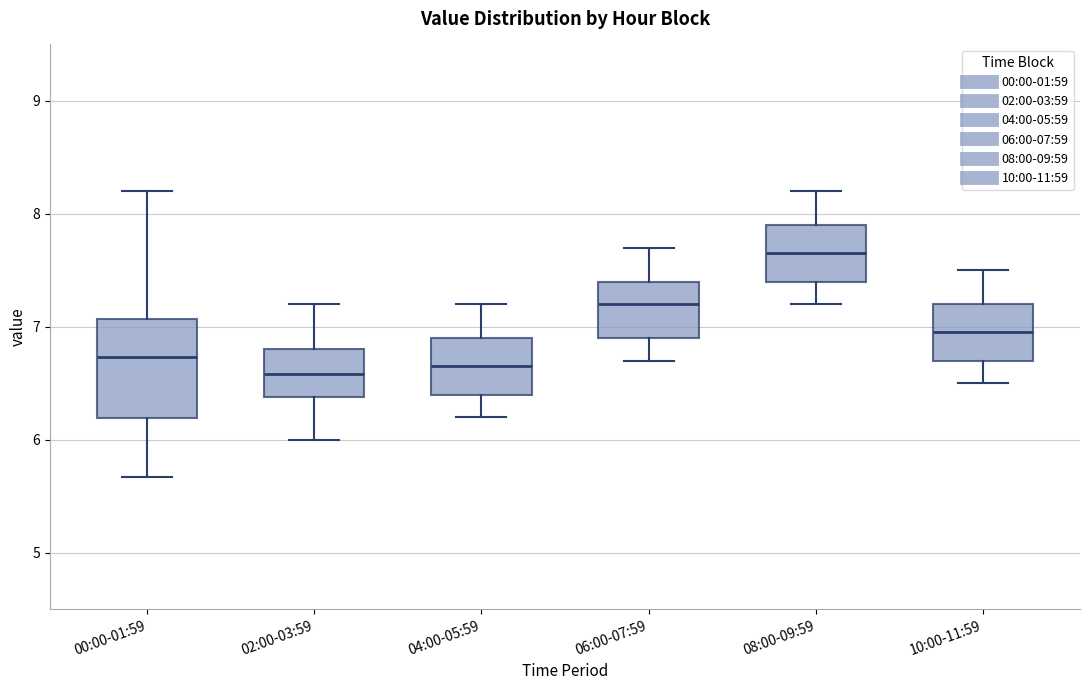

Which box is the tallest, from its lower edge to its upper edge?

00:00-01:59